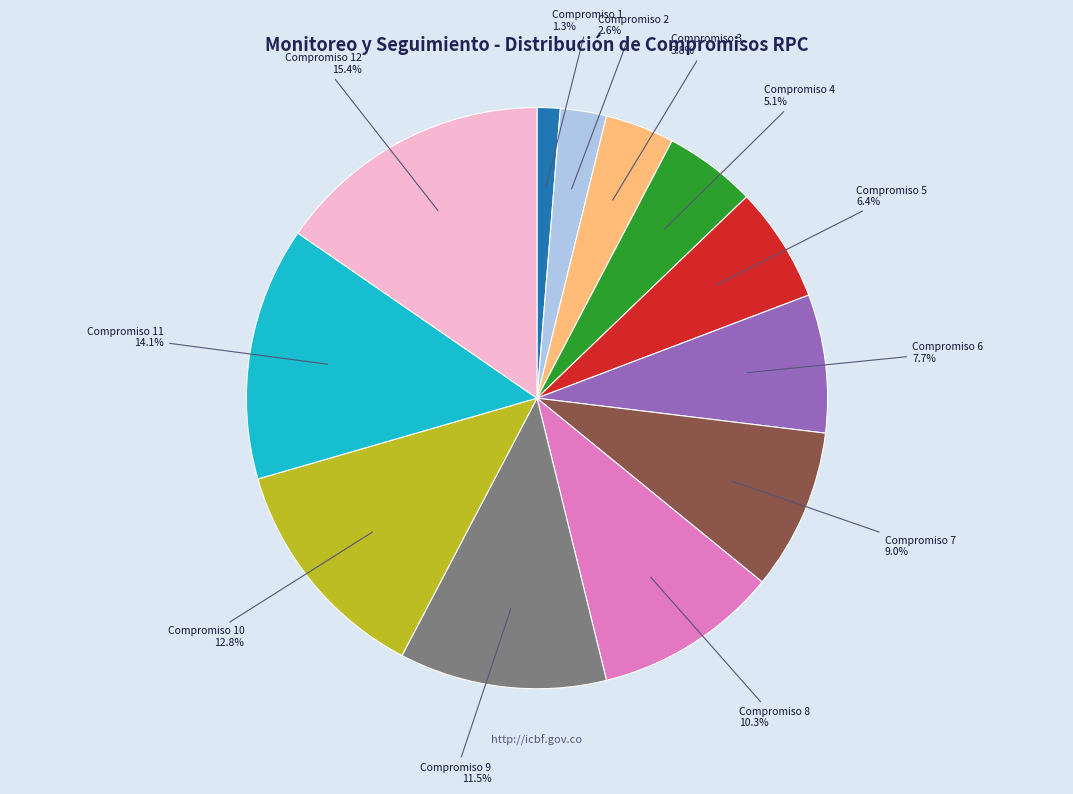

Between Compromiso 1 and Compromiso 7, which is larger?

Compromiso 7